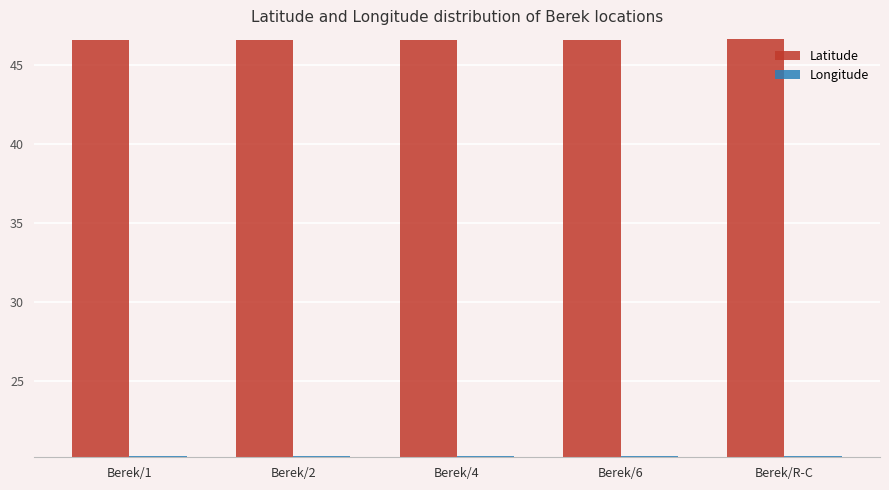

How many bars are there in total?

10